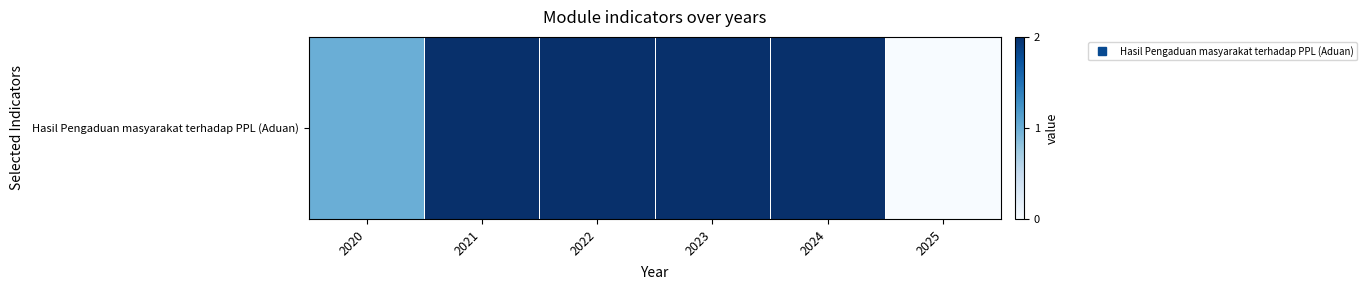

Which label corresponds to the largest value in the chart?

2021